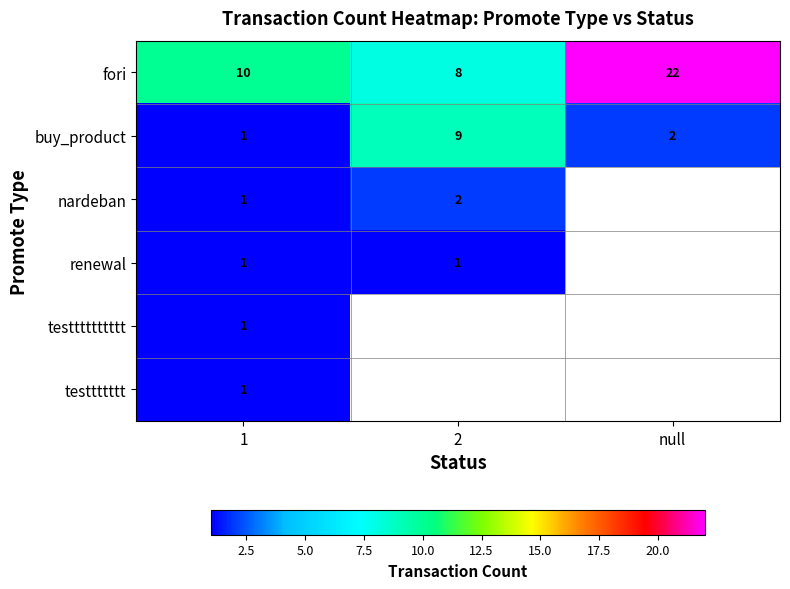

The value of testtttttt at 1 is 1. True or false?

True